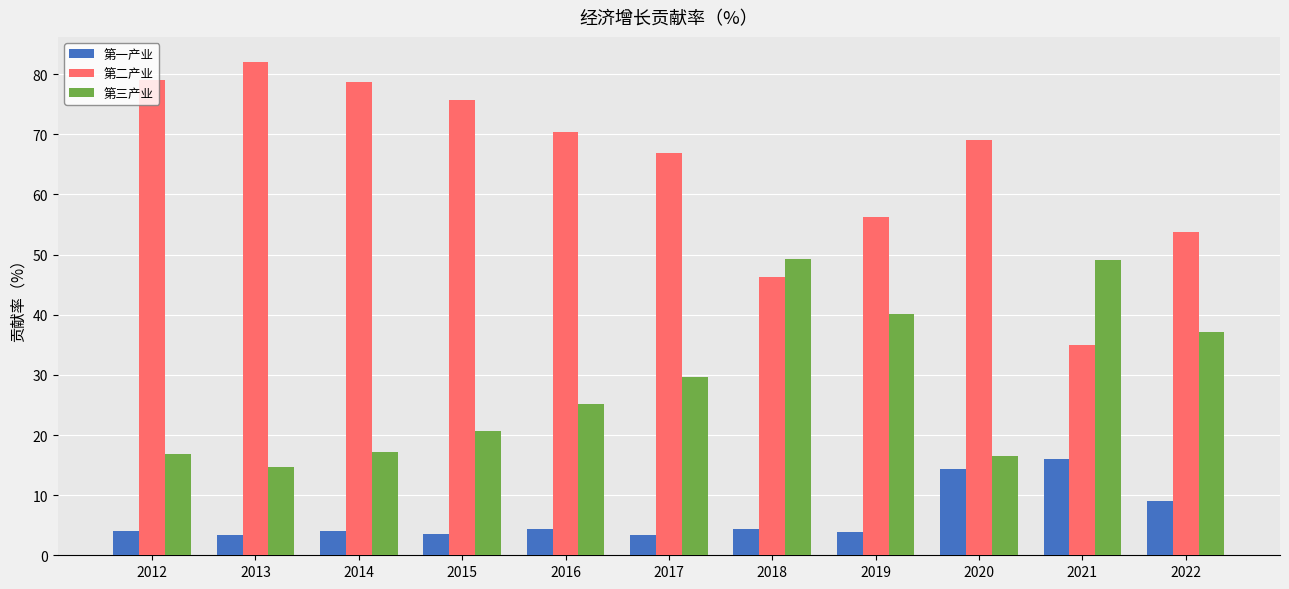

What is the difference between the maximum and second lowest values in the 第一产业 series?

12.6